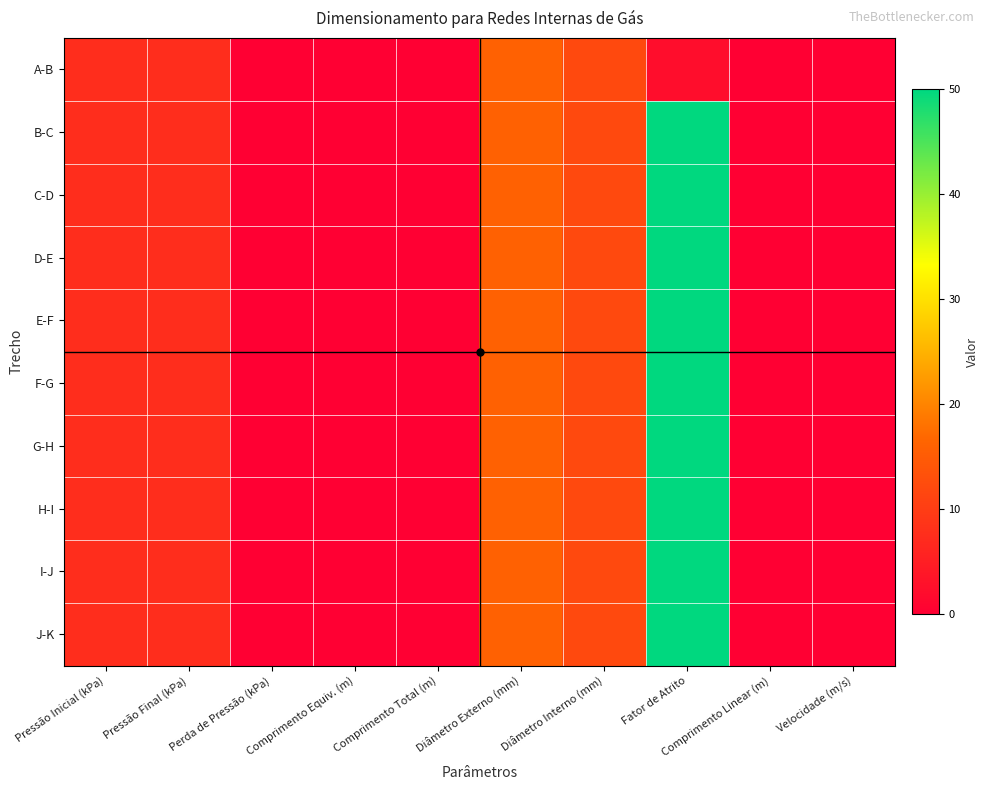

Between Comprimento Linear (m) and Diâmetro Externo (mm), which is larger?

Diâmetro Externo (mm)